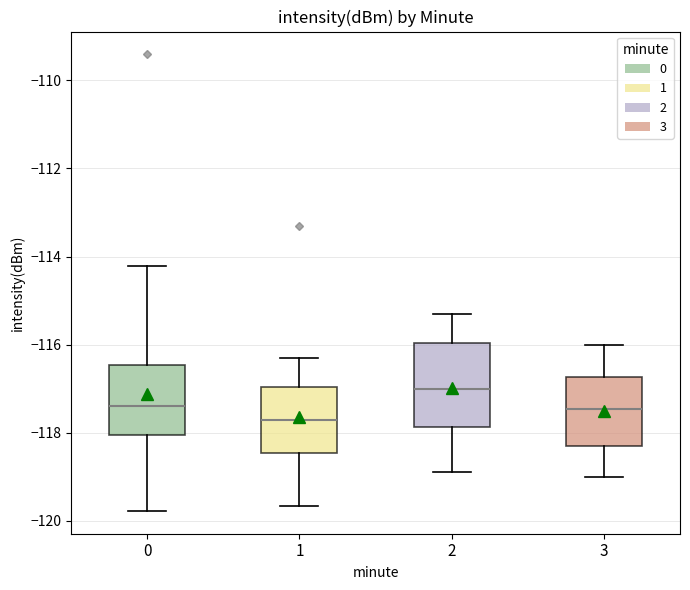

Reading left to right, transcribe this box plot: for each box, give where its median line is, the range the box spans, and where its two whiskers end, as read against the y-axis. The values are not printed on the chart, so give them approximately, as read against the axis.

0: median -117.4, box -118.0 to -116.4, whiskers -119.8 to -114.2
1: median -117.8, box -118.4 to -117.0, whiskers -119.6 to -116.2
2: median -117.0, box -117.8 to -116.0, whiskers -118.8 to -115.2
3: median -117.4, box -118.2 to -116.8, whiskers -119.0 to -116.0